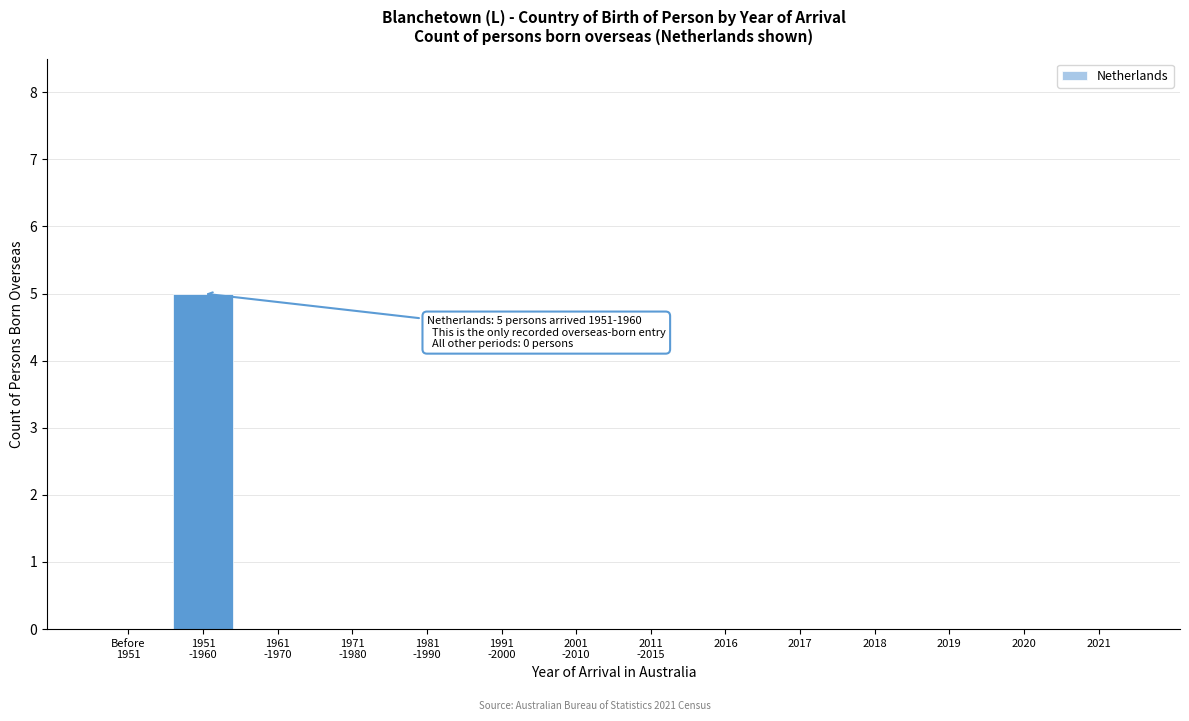

What is the greatest value displayed?

5